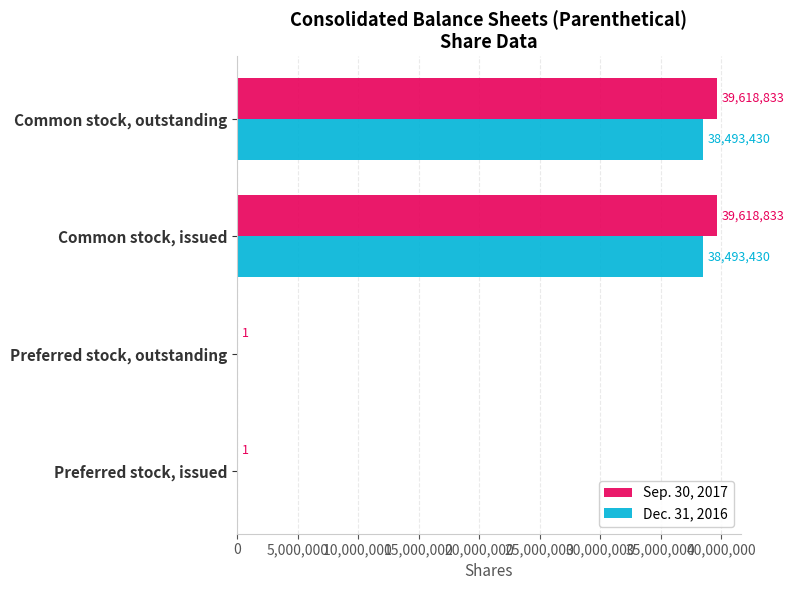

Count the Sep. 30, 2017 values in the range 1 to 39618833.

4